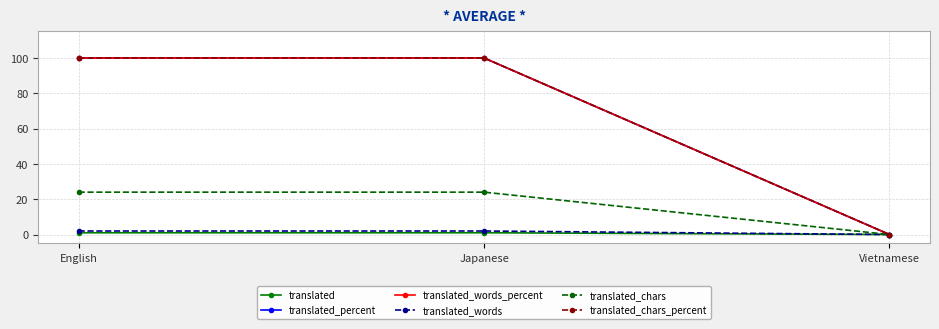

Rank the series by their maximum value, from lowest to highest.

translated, translated_words, translated_chars, translated_percent, translated_words_percent, translated_chars_percent